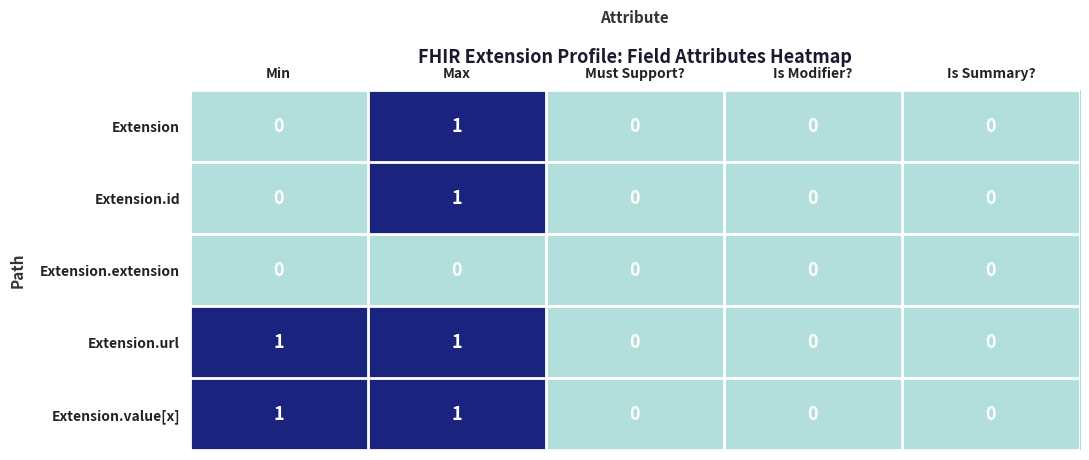

Count the Extension.id values in the range 0 to 1.

5